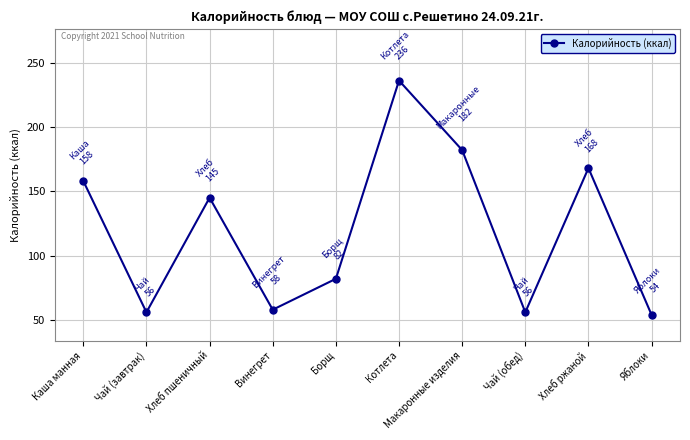

How many interior local valleys (lower than both neighbors) does the data have?

3